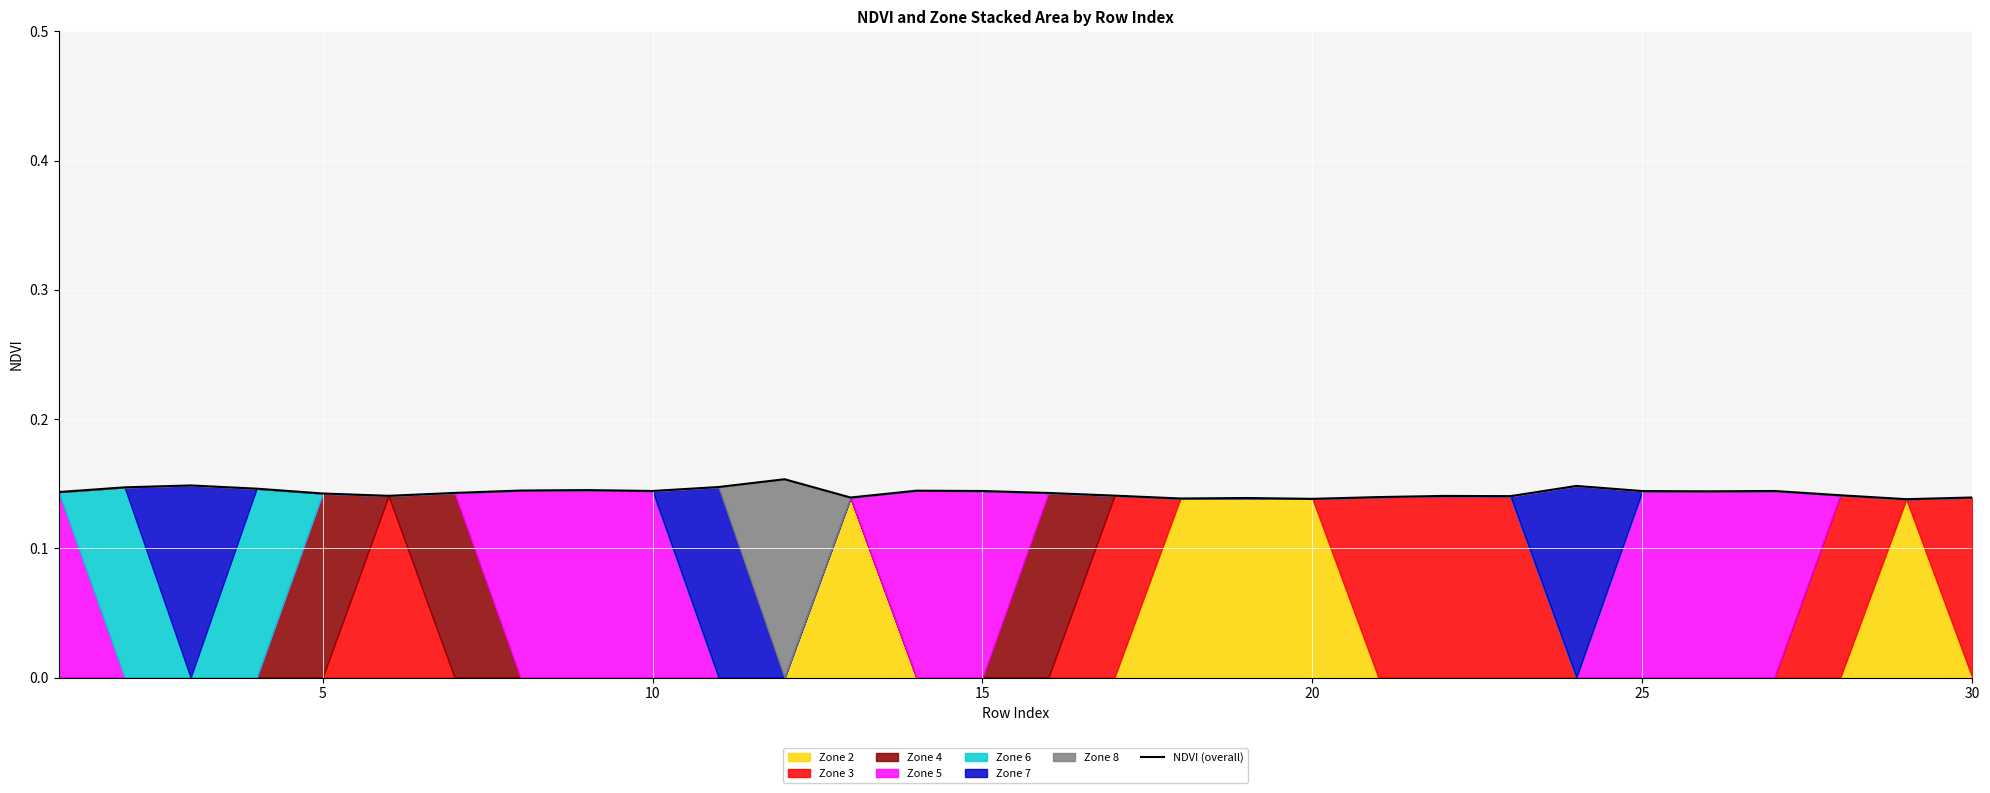

How many lines are shown in the chart?

1